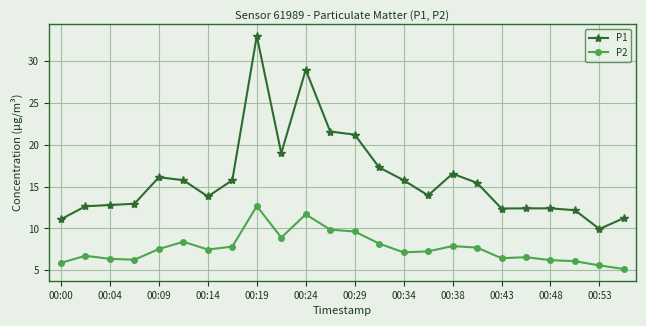

Which series has the largest range (max minus min)?

P1